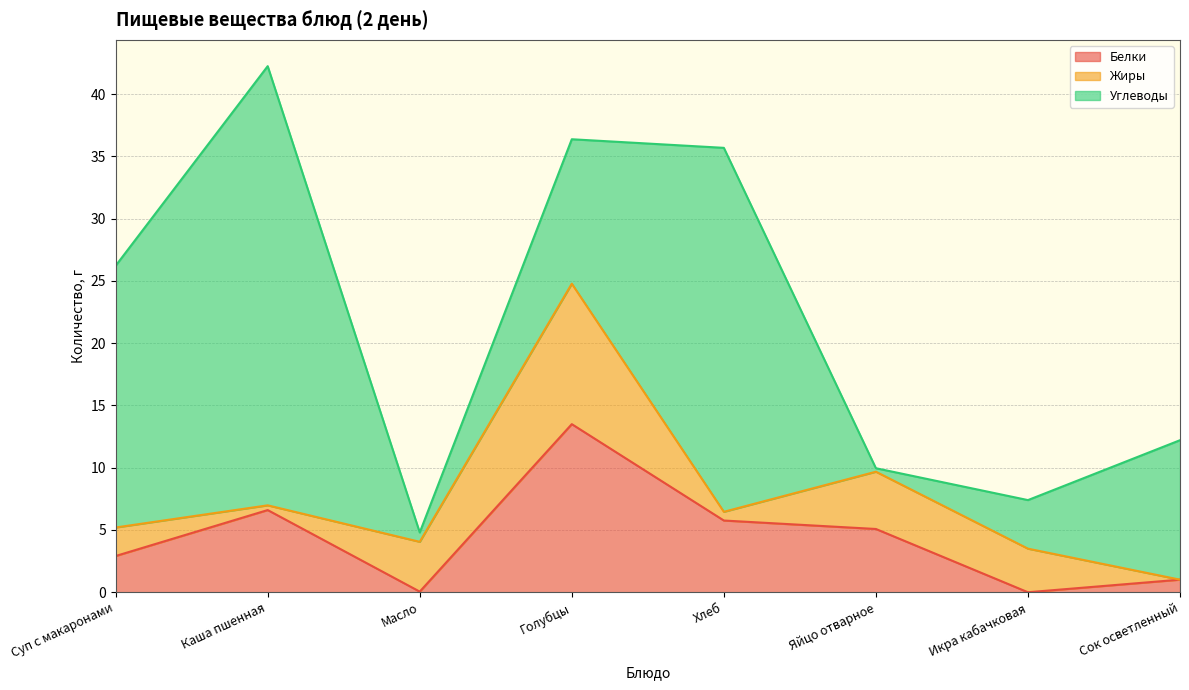

Rank the series at Масло from highest to lowest value.

Жиры, Углеводы, Белки